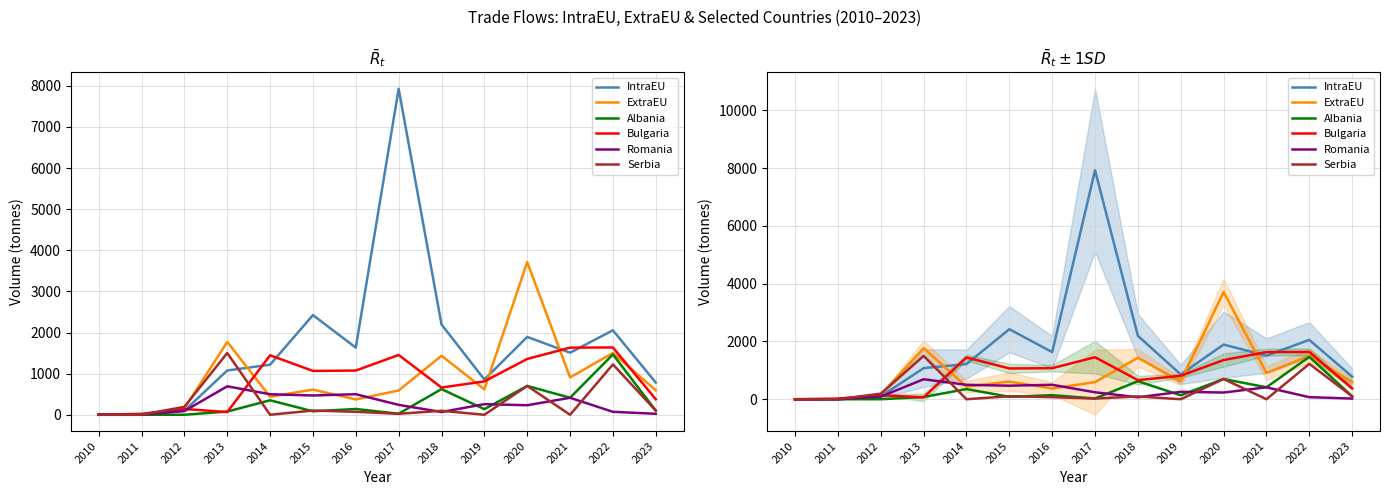

How many lines are shown in the chart?

6